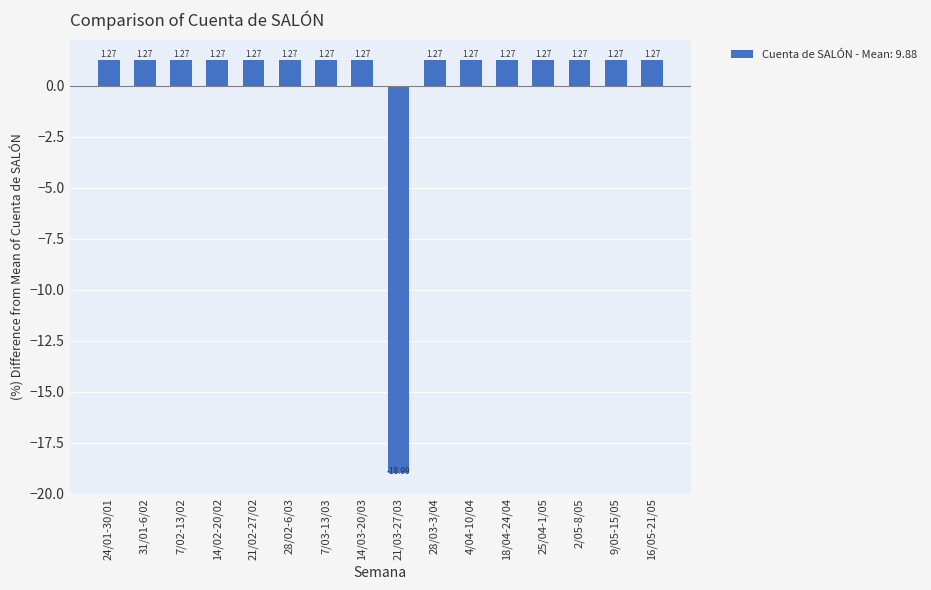

What is the difference between the second highest and minimum values?

20.3